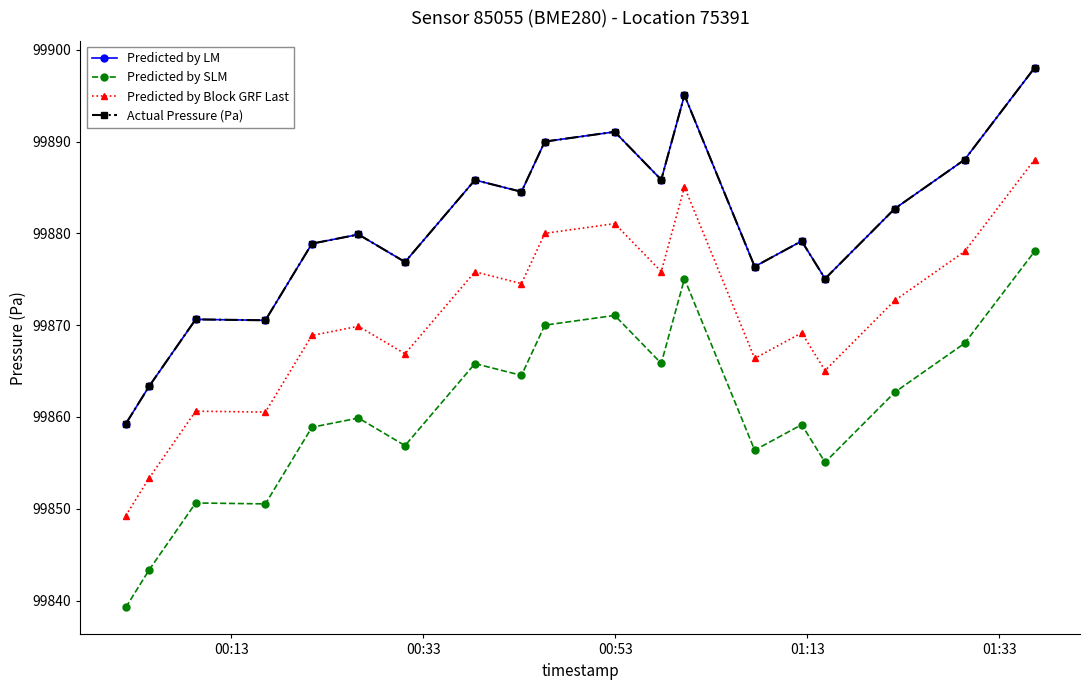

True or false: Predicted by SLM and Actual Pressure (Pa) cross at least once.

False